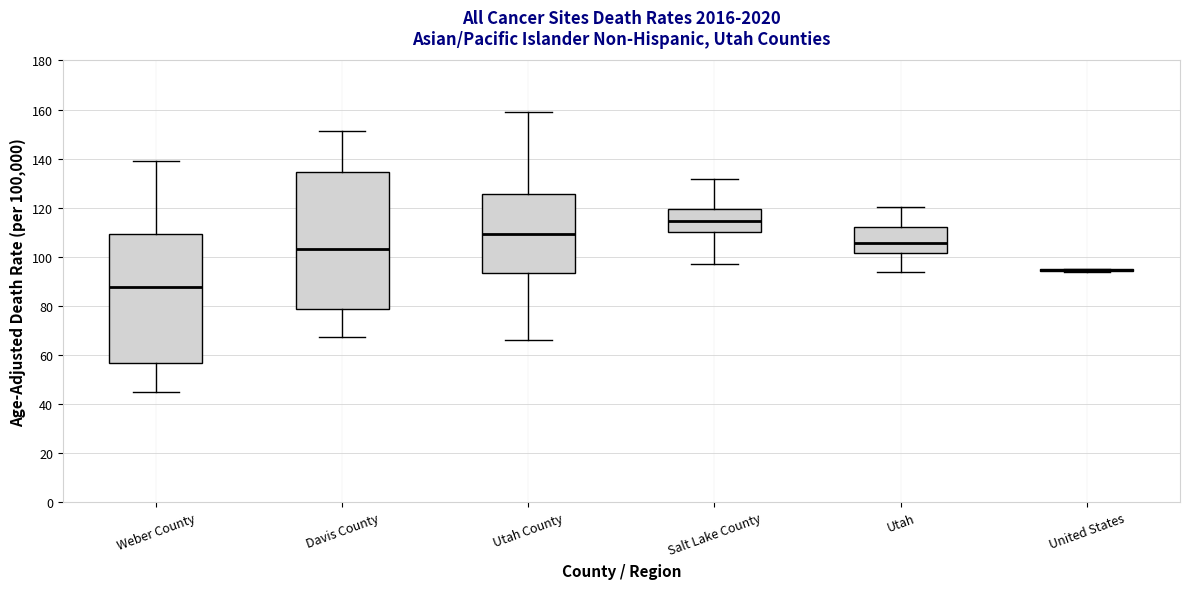

Where is the upper edge of the box for Salt Lake County on the y-axis? The values are not printed on the chart, so give them approximately, as read against the axis.

120